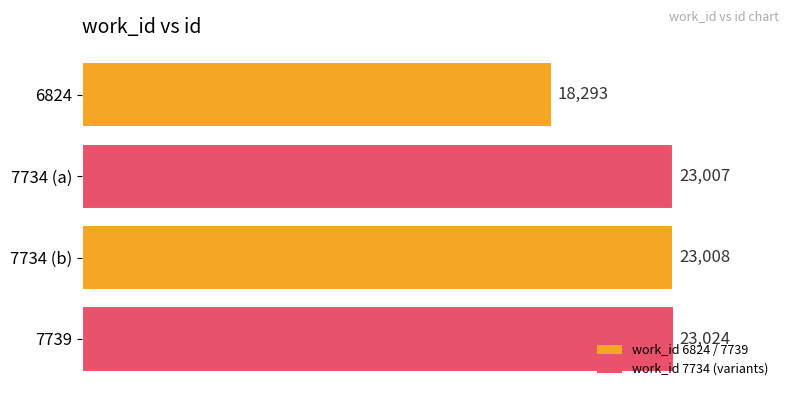

List the labels in order of value, smallest first.

6824, 7734 (a), 7734 (b), 7739